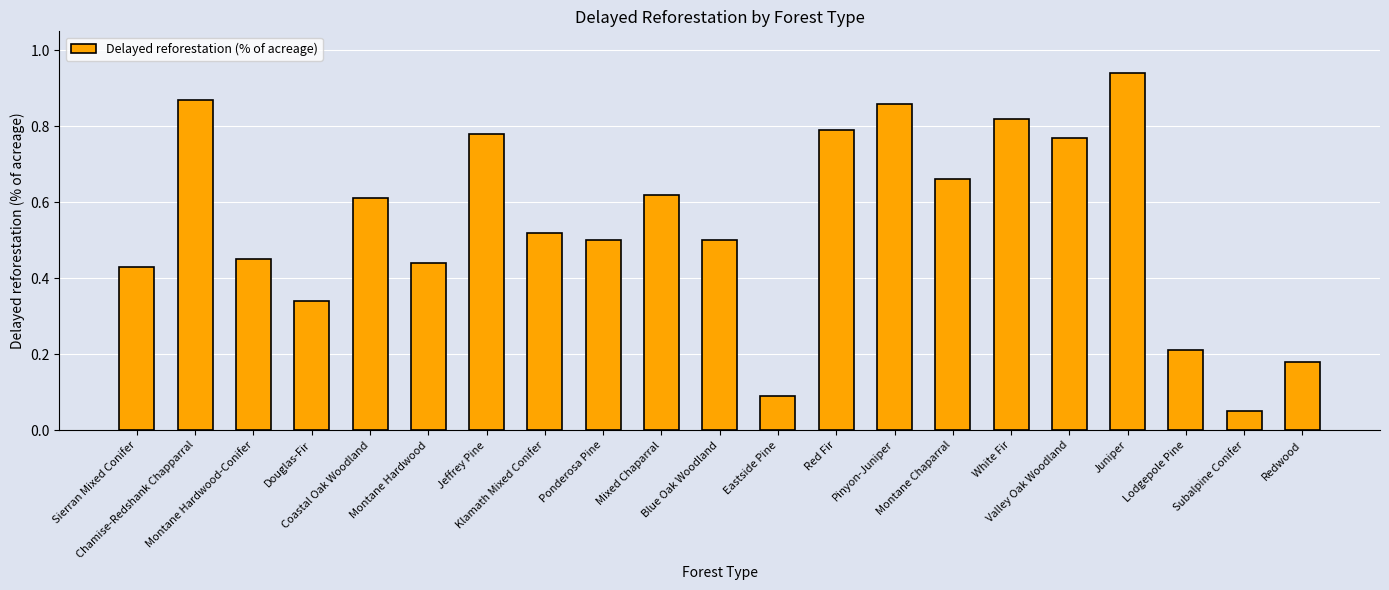

What position from the right is Montane Hardwood-Conifer?

19